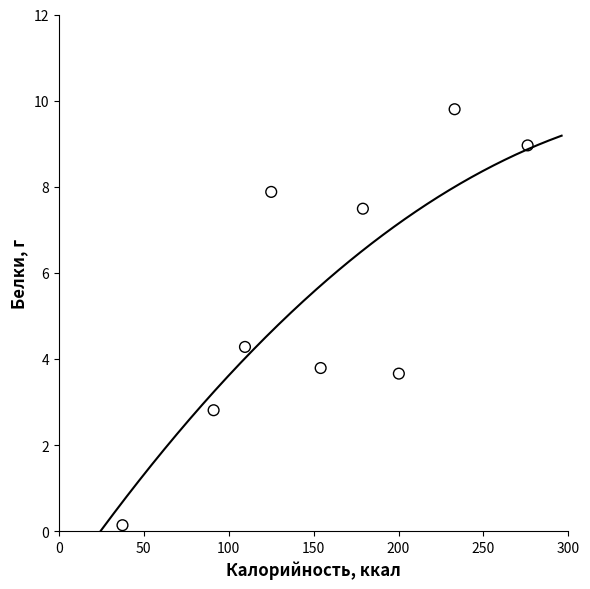

What is the range of X values (max minus min)?

238.5